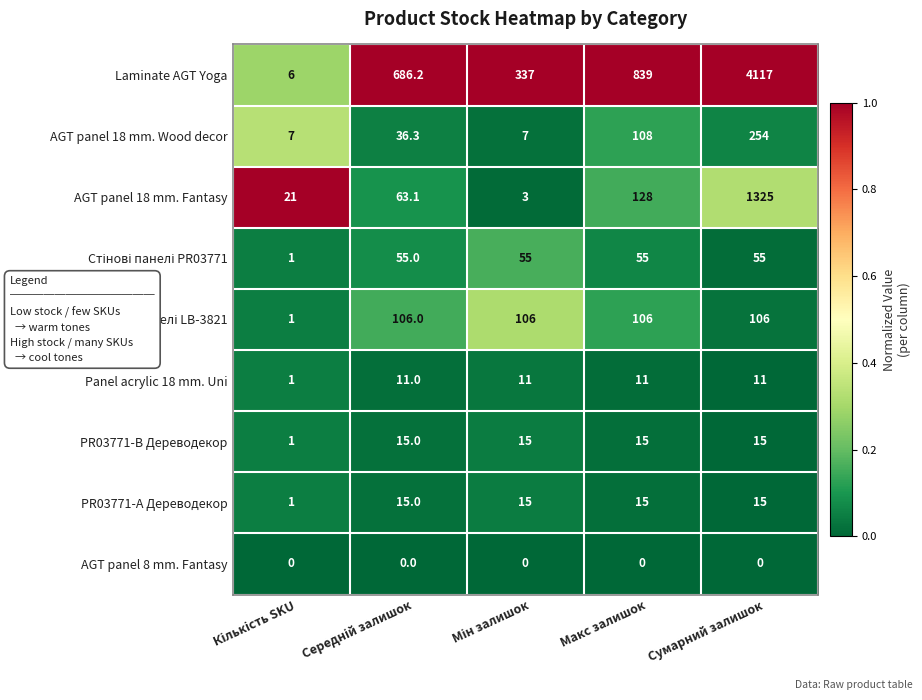

What is the greatest value displayed?

4117.0